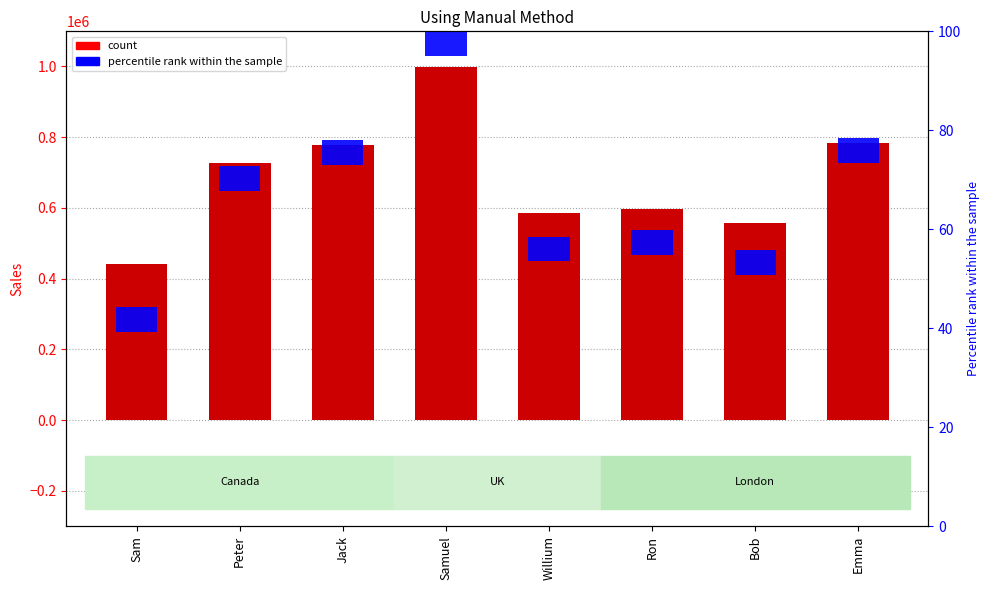

List the labels in order of value, smallest first.

Sam, Bob, Willium, Ron, Peter, Jack, Emma, Samuel